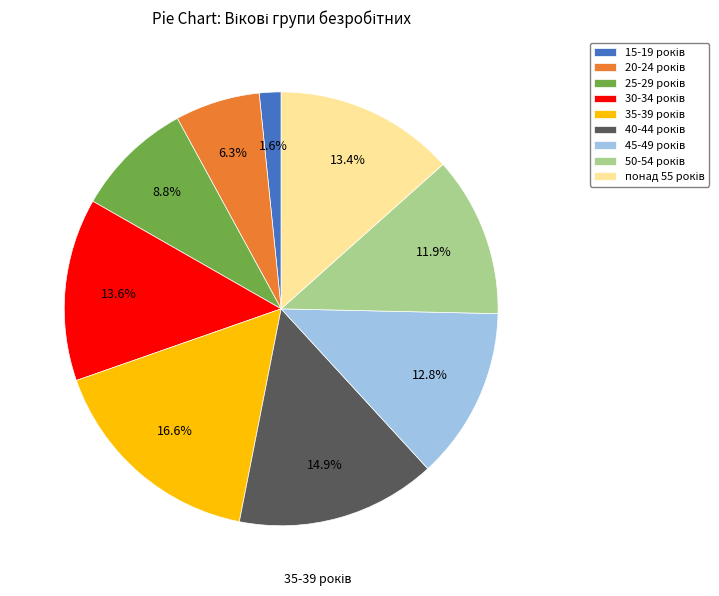

How many slices are in this pie chart?

9